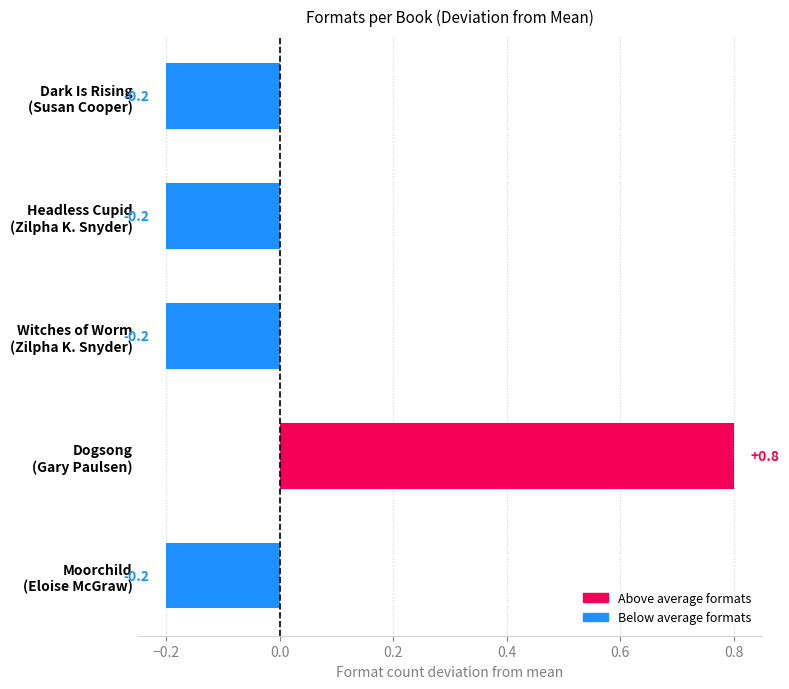

What is the difference between the maximum and second lowest values?

1.0